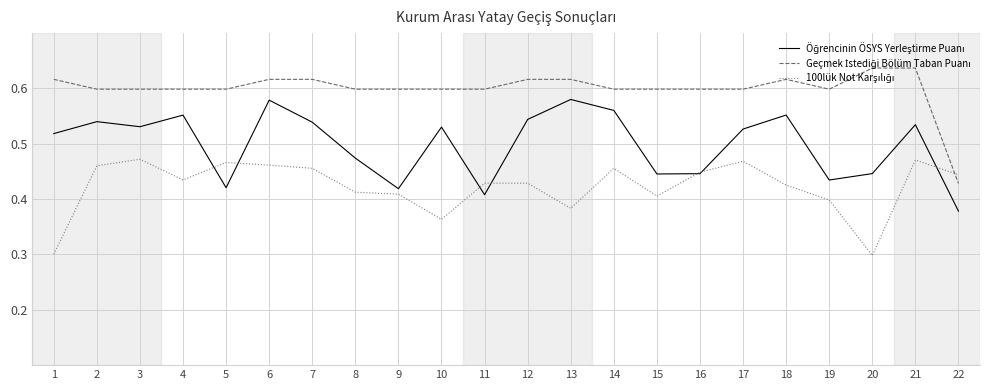

What is the spread (max minus min) of values at 20?

0.3